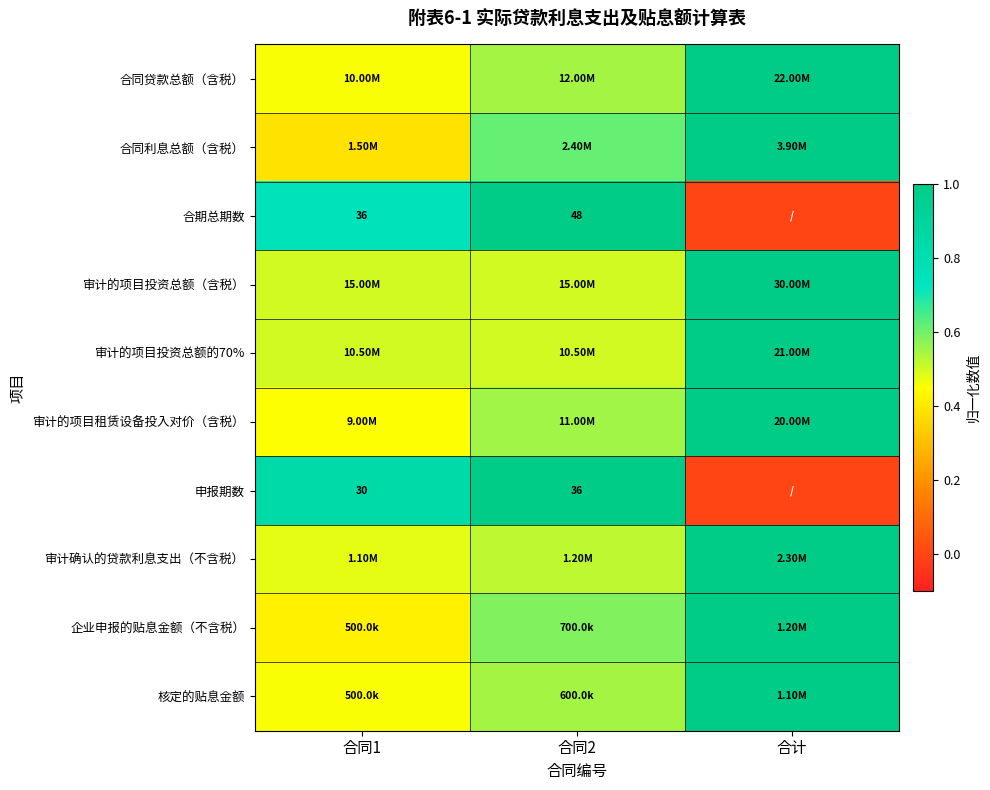

How many values in 合期总期数 are above zero?

2